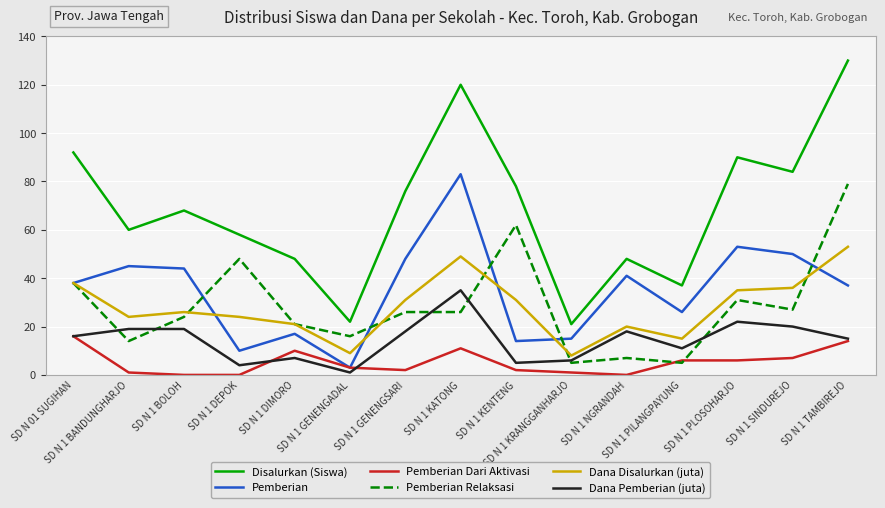

Which series has the largest range (max minus min)?

Disalurkan (Siswa)